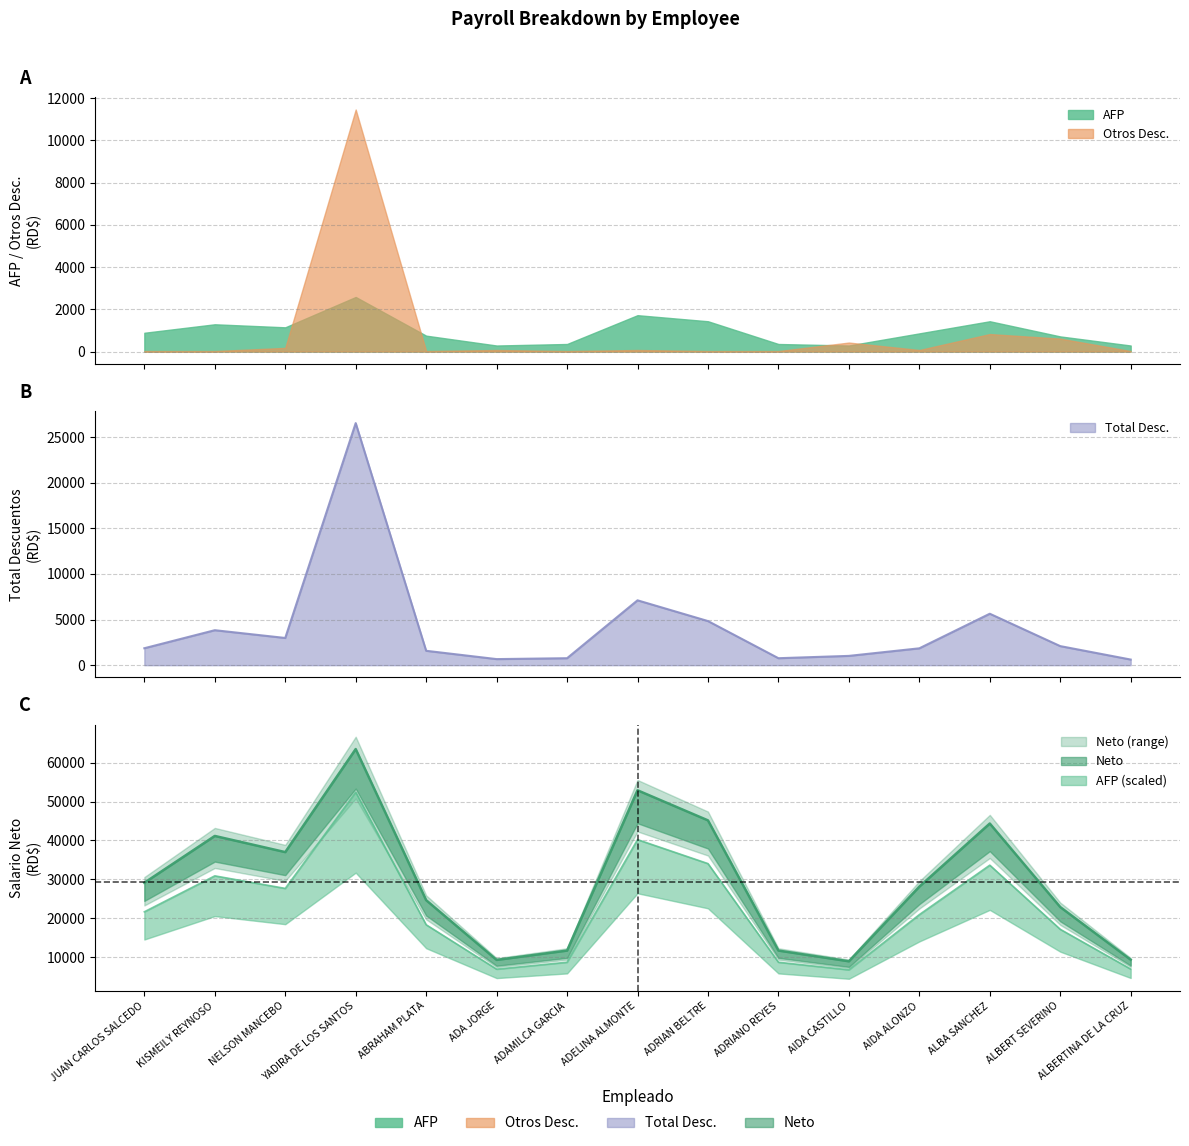

Is it true that AFP equals 40222.2 at ADELINA ALMONTE?

True